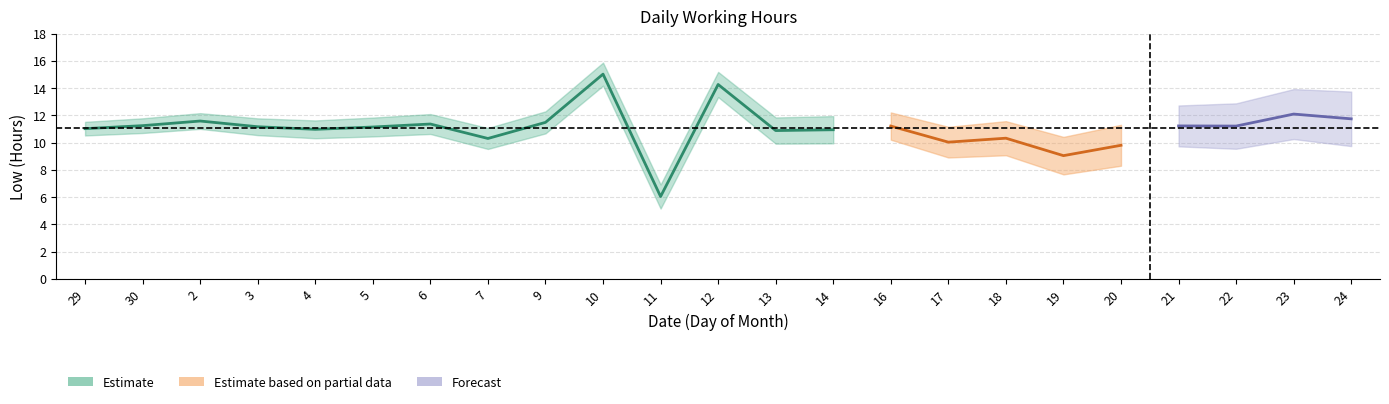

Reading left to right, list all the values displayed in this chart.

11.0	11.2	11.6	11.2	11.0	11.1	11.4	10.3	11.5	15.0	6.0	14.3	10.9	10.9	11.2	10.0	10.3	9.0	9.8	11.2	11.2	12.1	11.7